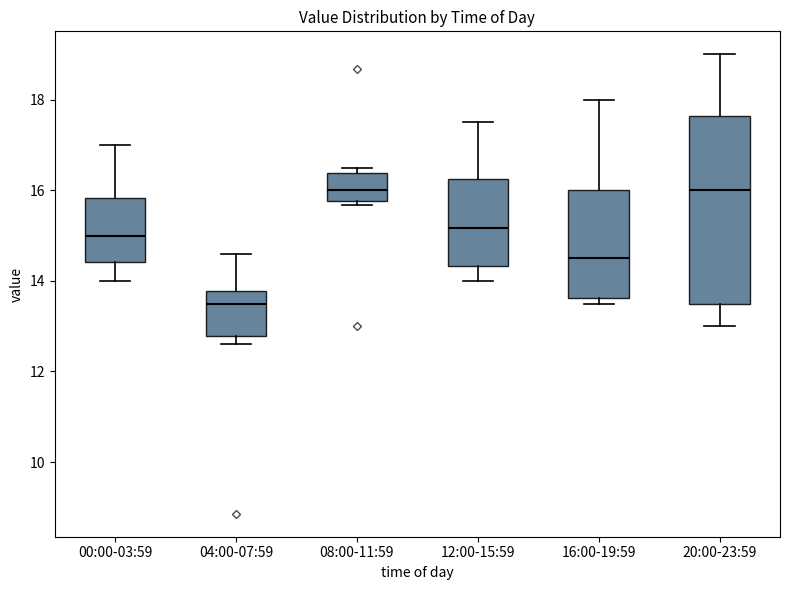

Where is the upper edge of the box for 08:00-11:59 on the y-axis? The values are not printed on the chart, so give them approximately, as read against the axis.

16.4